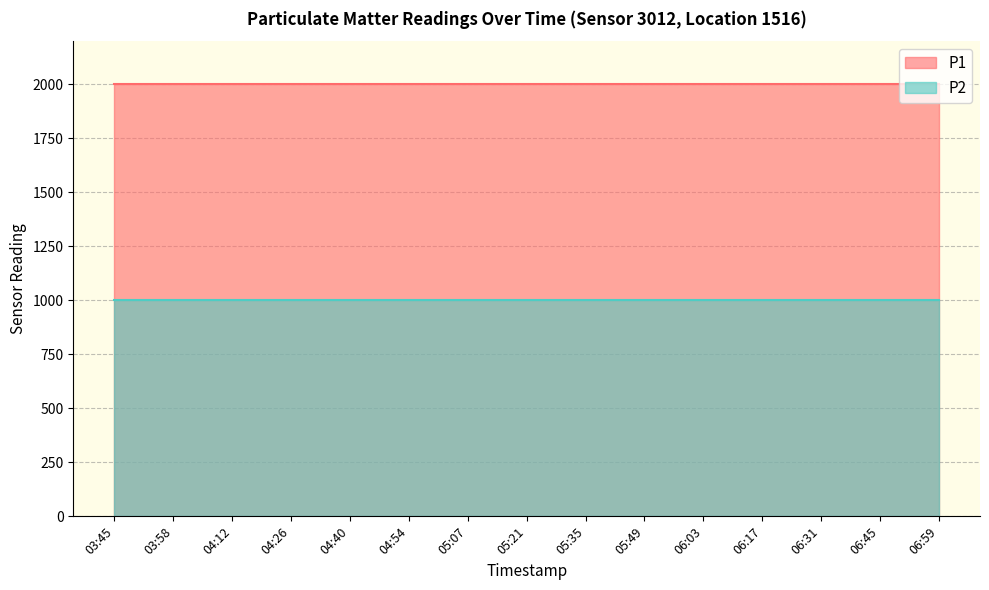

Rank the categories by P1 value from highest to lowest.

03:45, 03:58, 04:12, 04:26, 04:40, 04:54, 05:07, 05:21, 05:35, 05:49, 06:03, 06:17, 06:31, 06:45, 06:59